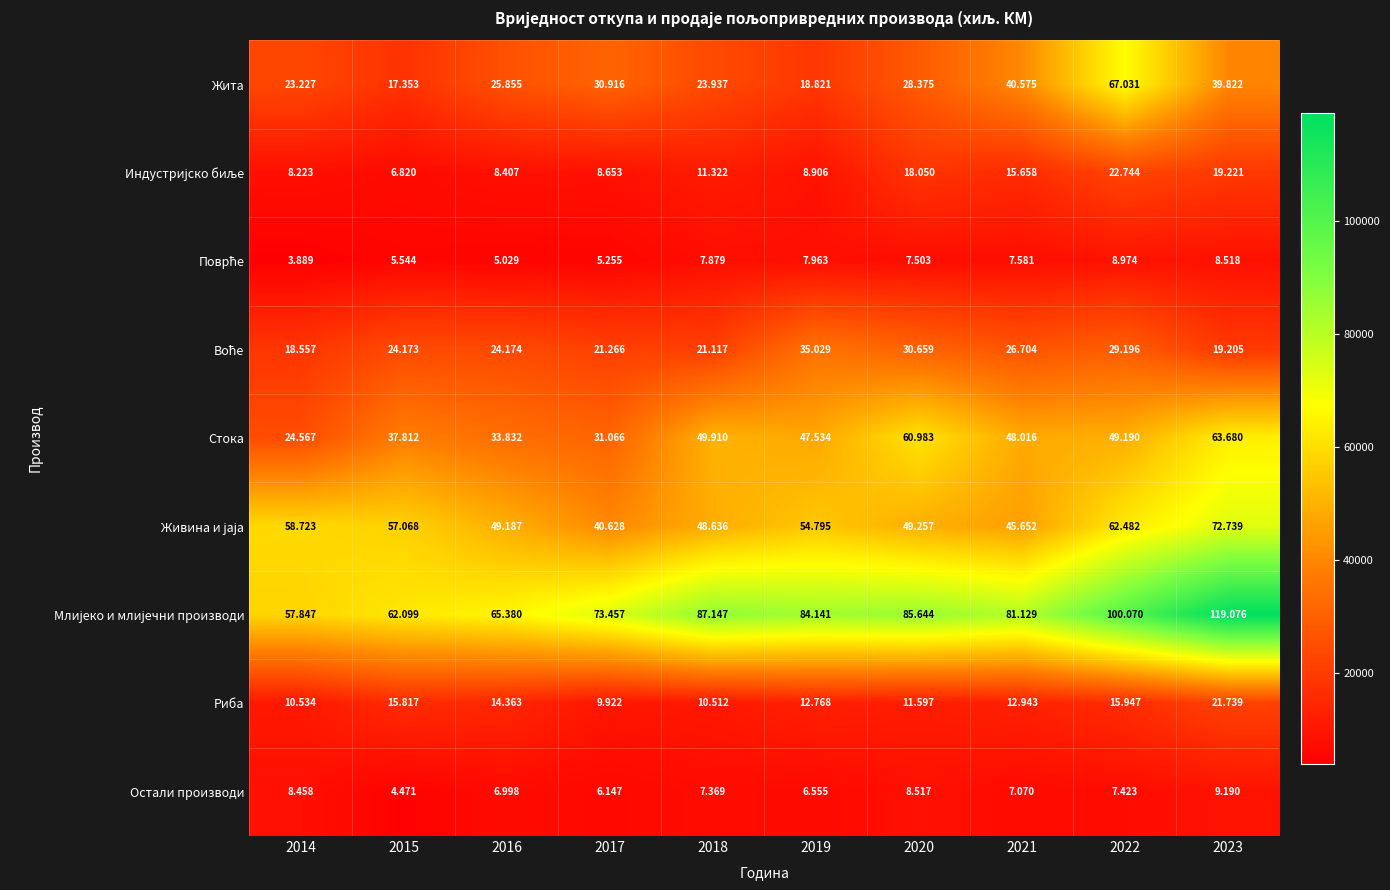

What is the minimum value shown in the chart?

3889